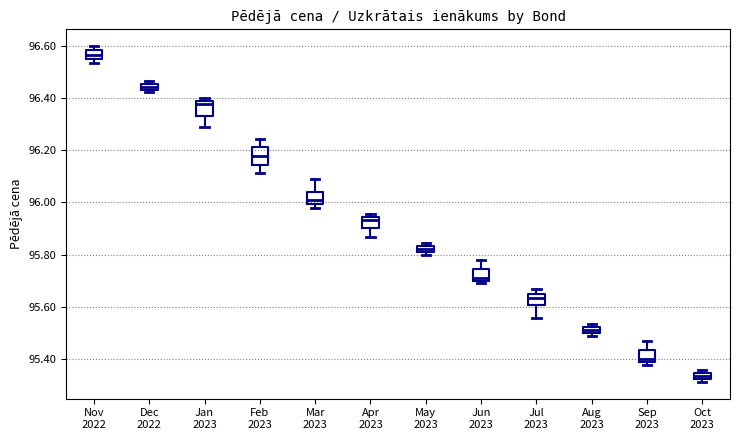

Which box has the lowest median line?

Oct 2023